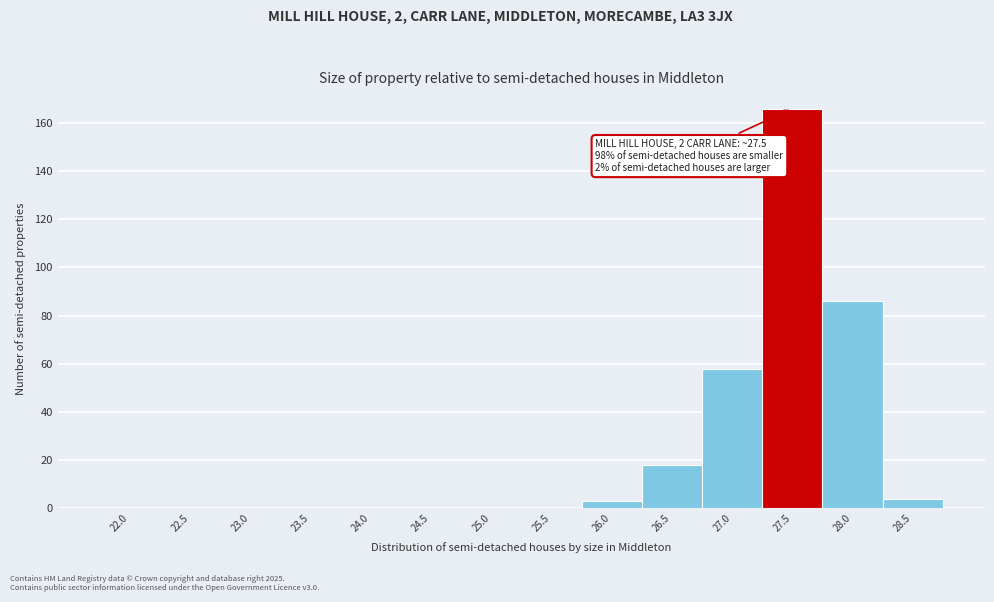

Reading left to right, extract all data points from this chart.

22.0=0	22.5=0	23.0=0	23.5=0	24.0=0	24.5=0	25.0=0	25.5=0	26.0=3	26.5=18	27.0=58	27.5=166	28.0=86	28.5=4